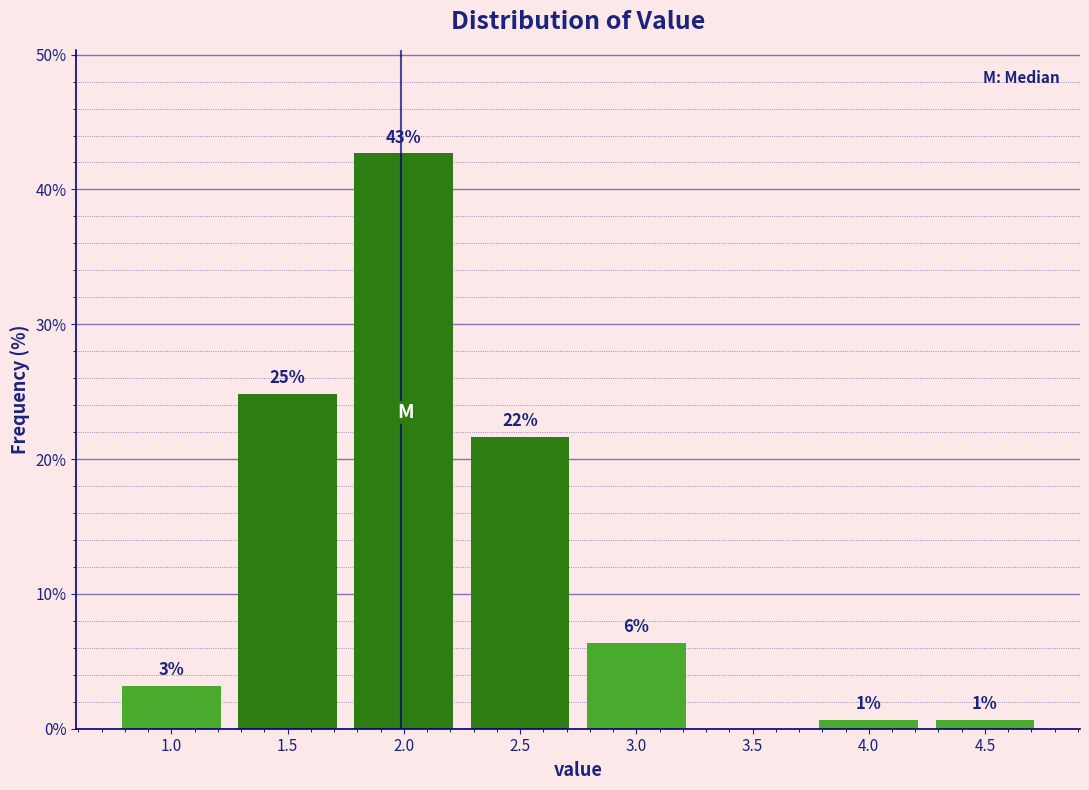

Are the bars horizontal?

No